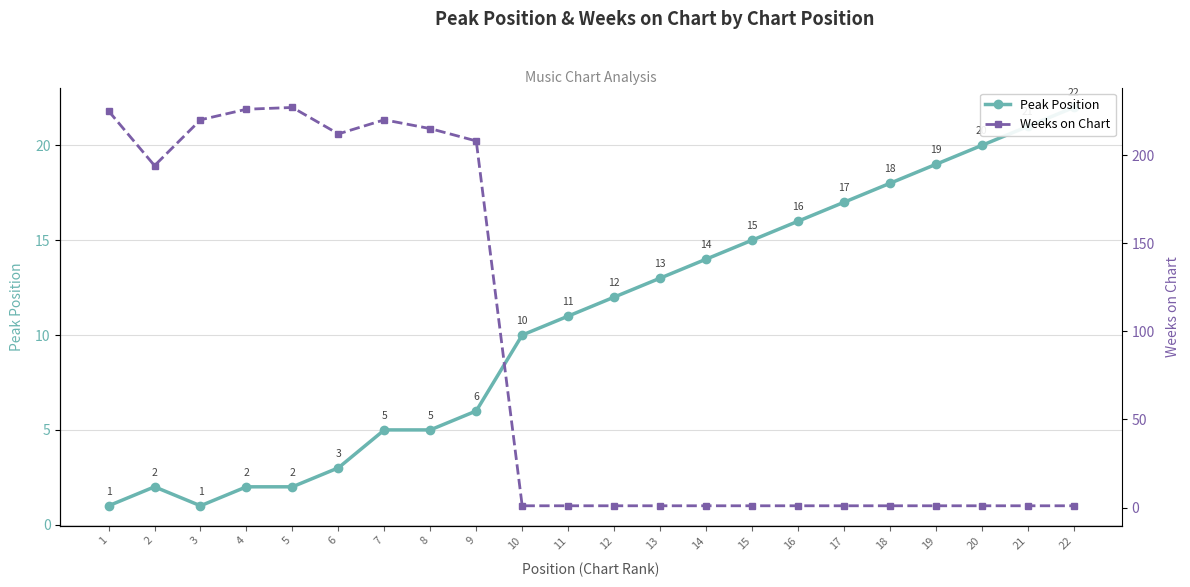

List the series in order of their peak value, highest first.

Weeks on Chart, Peak Position